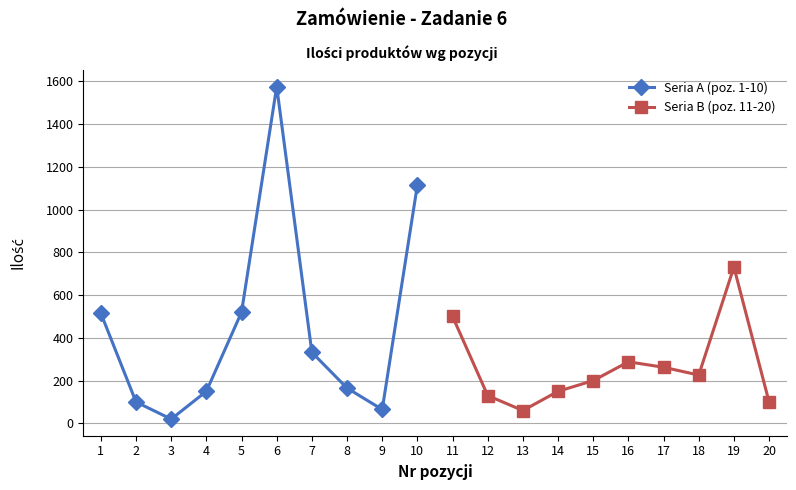

What is the highest value of the Seria A (poz. 1-10) series?

1575.0